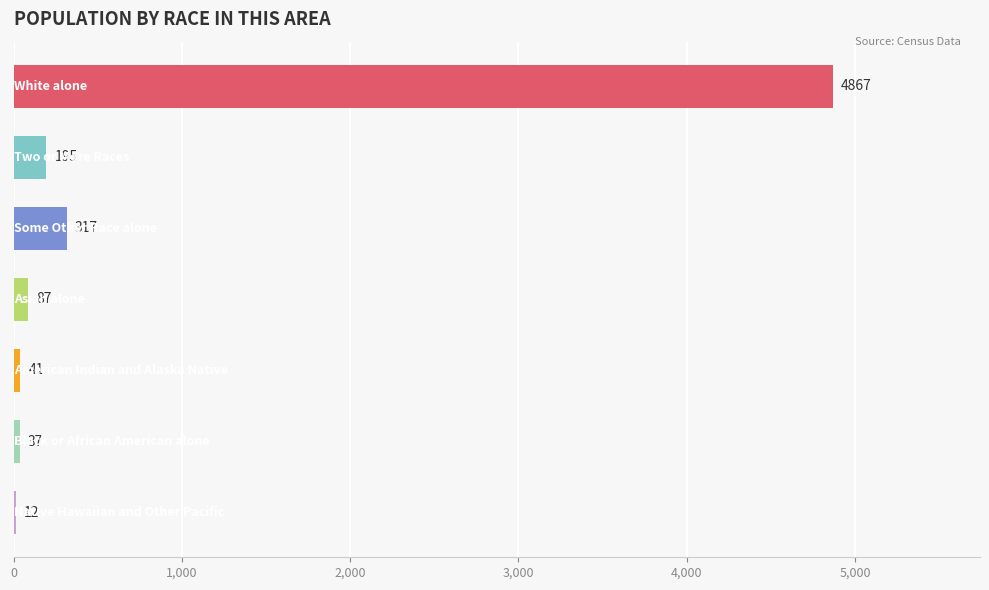

What is the sum of all values?

5556